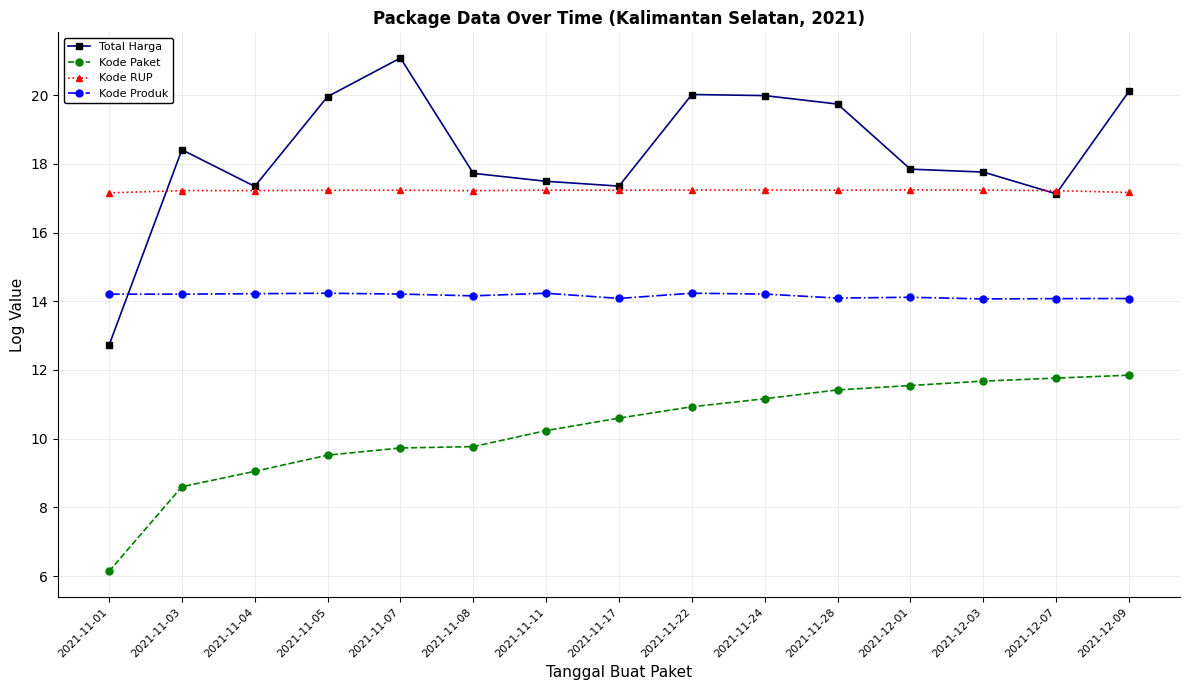

What are all the series names shown in the legend?

Total Harga, Kode Paket, Kode RUP, Kode Produk